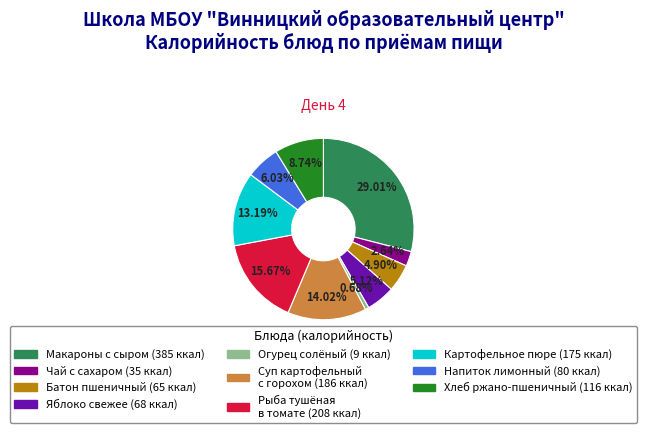

Is there any slice that represents more than half of the pie?

No